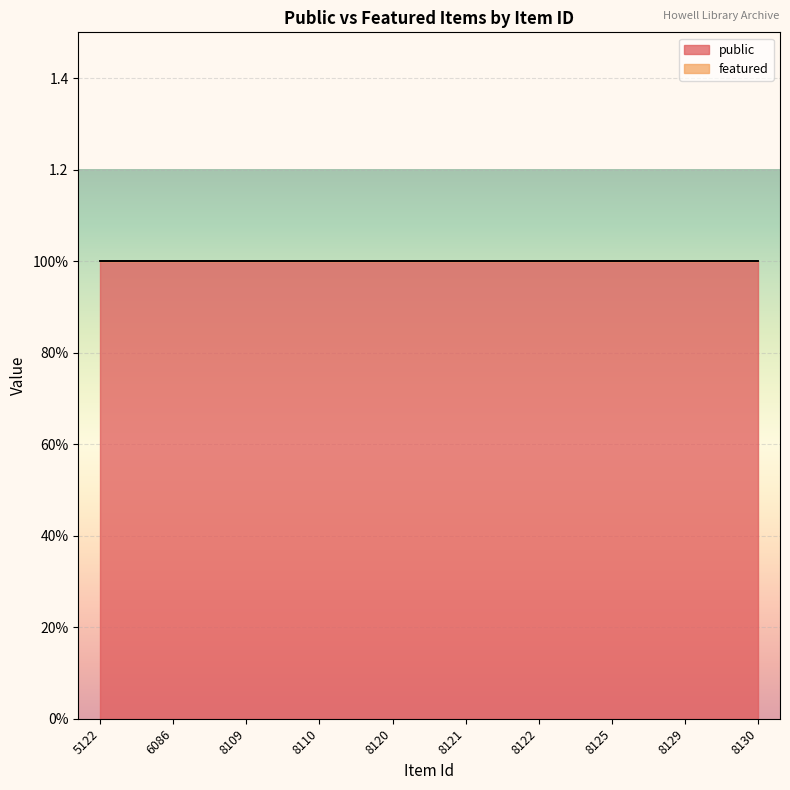

Which series changed the most between 8120 and 8121?

public